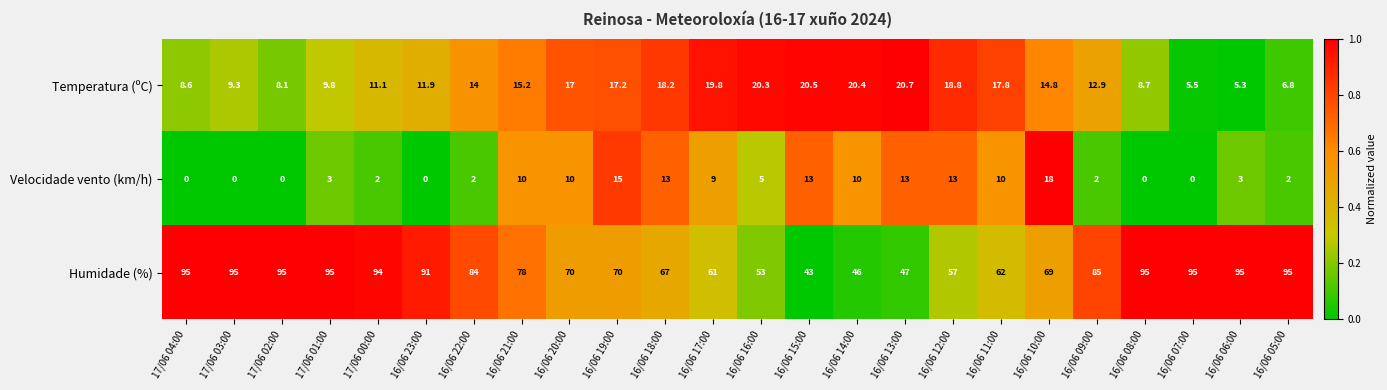

How many series are shown in this chart?

3